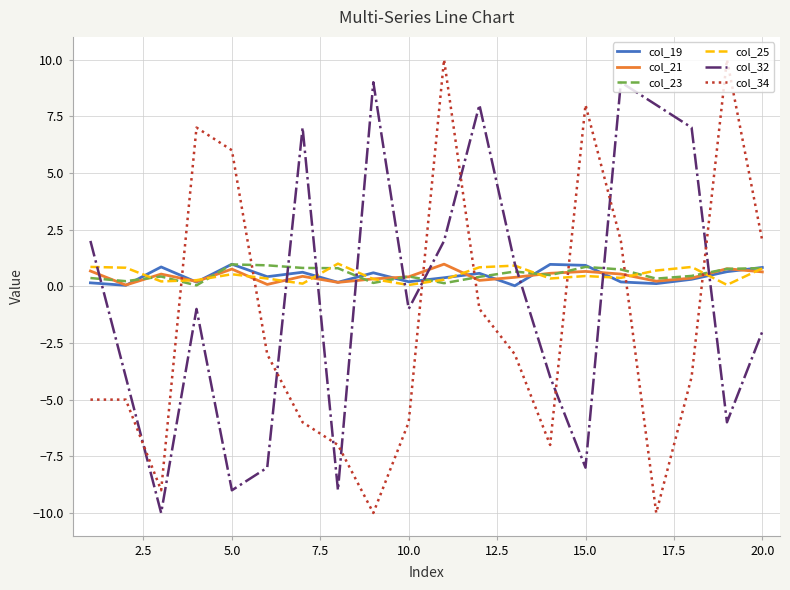

Which series has the largest range (max minus min)?

col_34